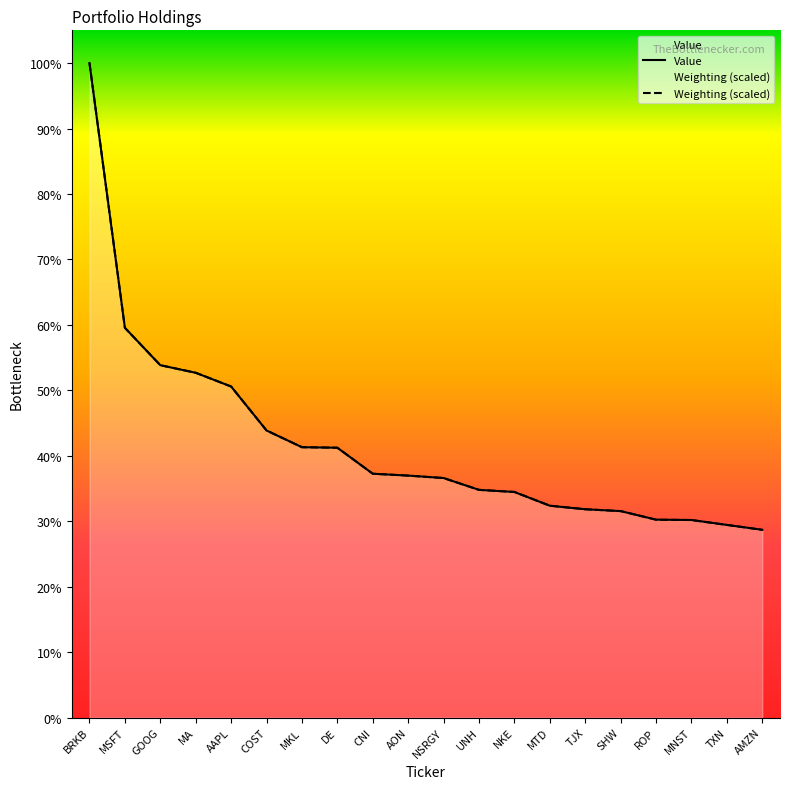

What is the label of the 16th point from the right?

AAPL